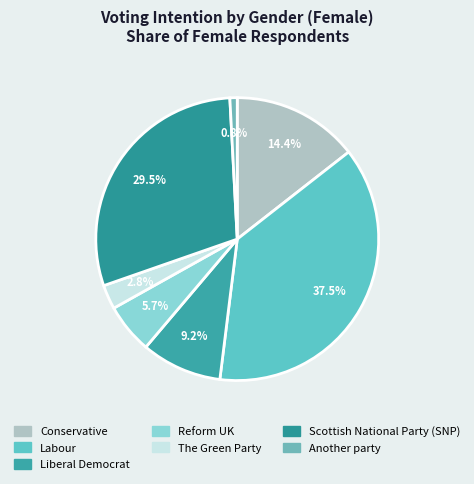

Does Conservative account for over 50% of the chart?

No